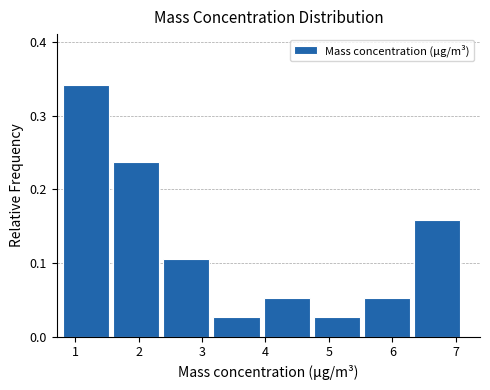

Reading left to right, transcribe this chart: for each bar, give the range it covers on the x-axis and its height. Neither the bar edges nor the heights are printed on the chart, so give them approximately, as read against the axes.

0.81 to 1.60: 0.34
1.60 to 2.39: 0.24
2.39 to 3.18: 0.11
3.18 to 3.97: 0.03
3.97 to 4.76: 0.05
4.76 to 5.55: 0.03
5.55 to 6.34: 0.05
6.34 to 7.13: 0.16